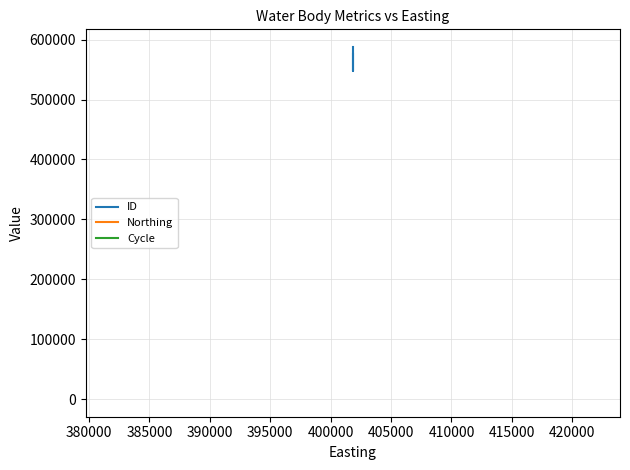

Reading left to right, list all the values displayed in this chart.

ID: 587809	547628	575960
Northing: 418777	418777	418777
Cycle: 3	3	3